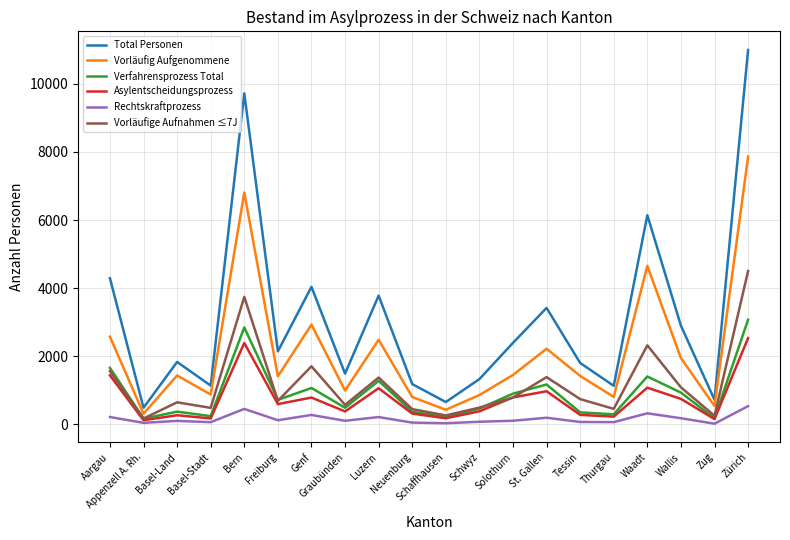

Rank the series by their maximum value, from lowest to highest.

Rechtskraftprozess, Asylentscheidungsprozess, Verfahrensprozess Total, Vorläufige Aufnahmen ≤7J, Vorläufig Aufgenommene, Total Personen